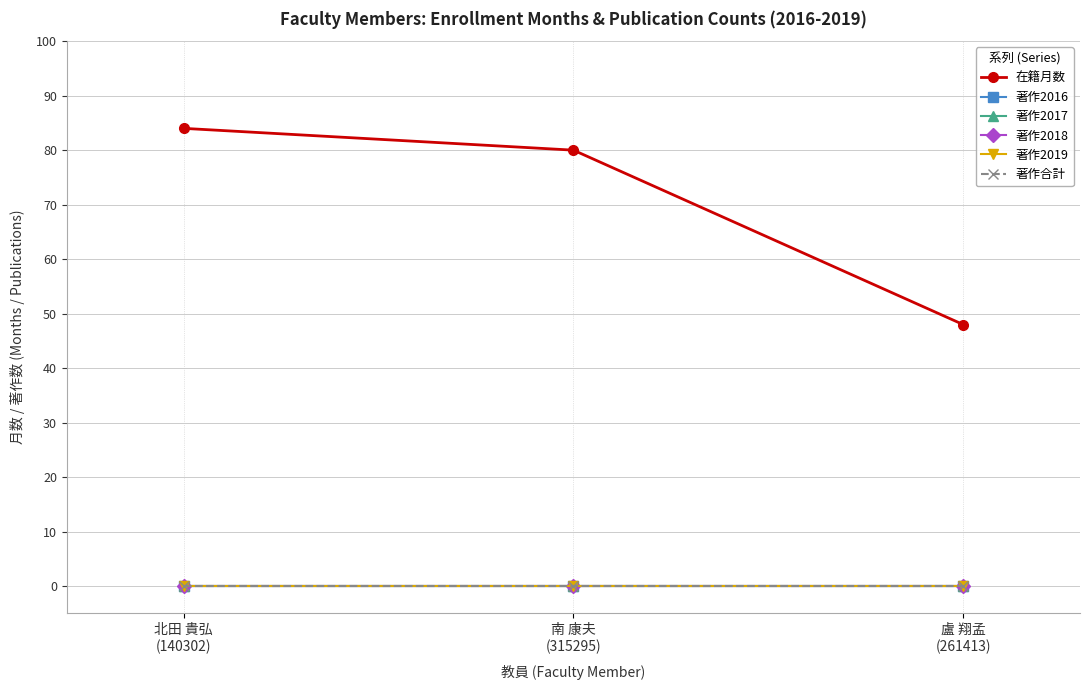

What is the spread (max minus min) of values at 盧 翔孟
(261413)?

48